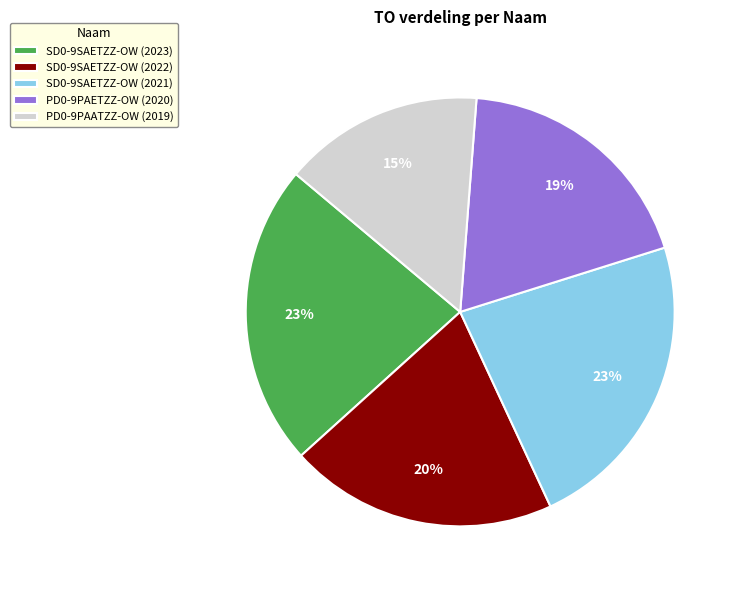

To the nearest percent, what is the difference between the largest and smallest slice percentages?

8%